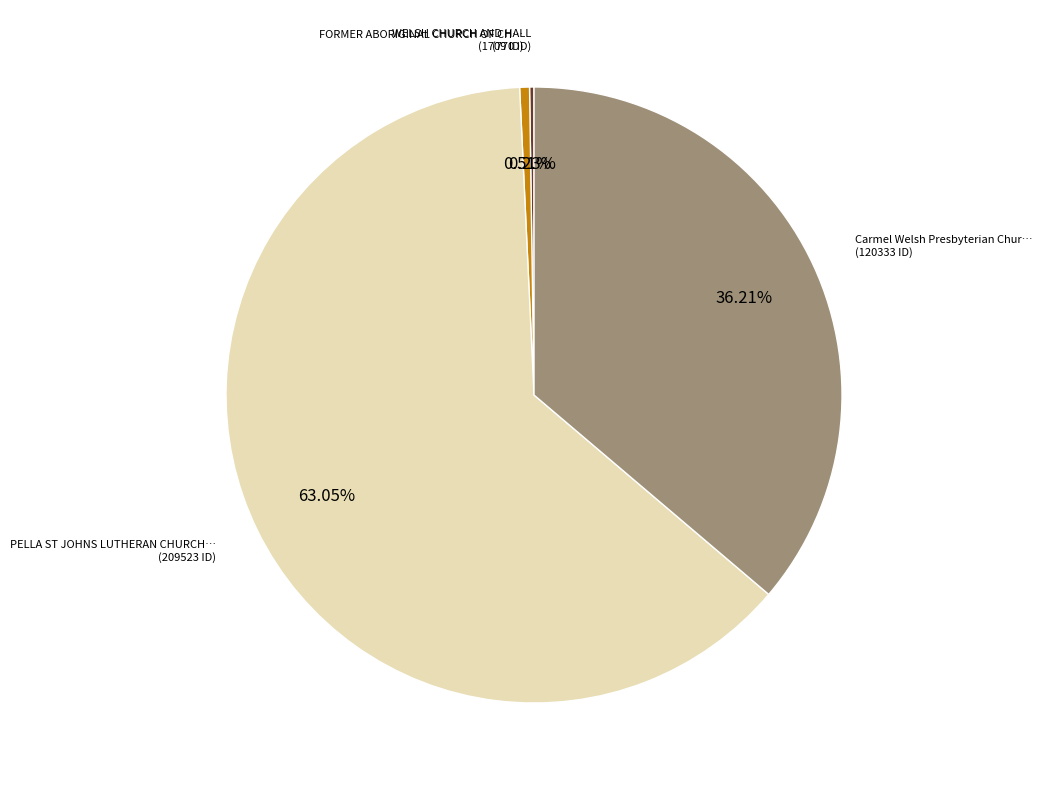

Does any single category account for the majority?

Yes